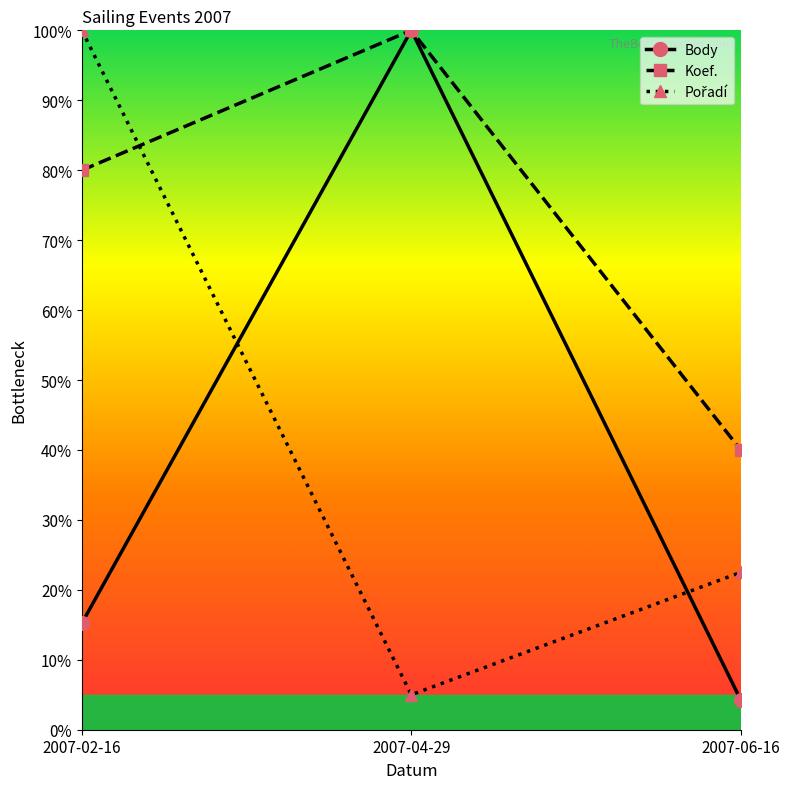

What is the difference between the highest and lowest values at 2007-04-29?

95.0